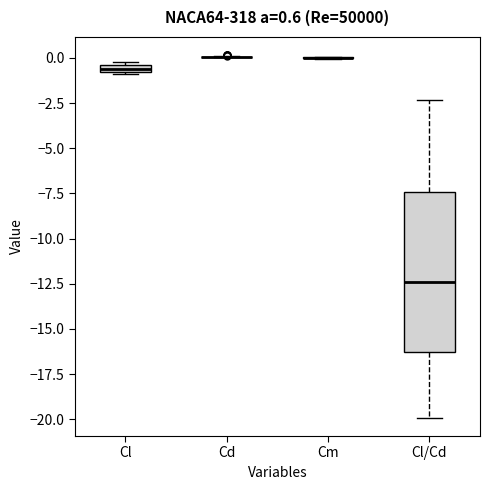

Comparing the boxes themselves (not the whiskers), which one is the tallest?

Cl/Cd